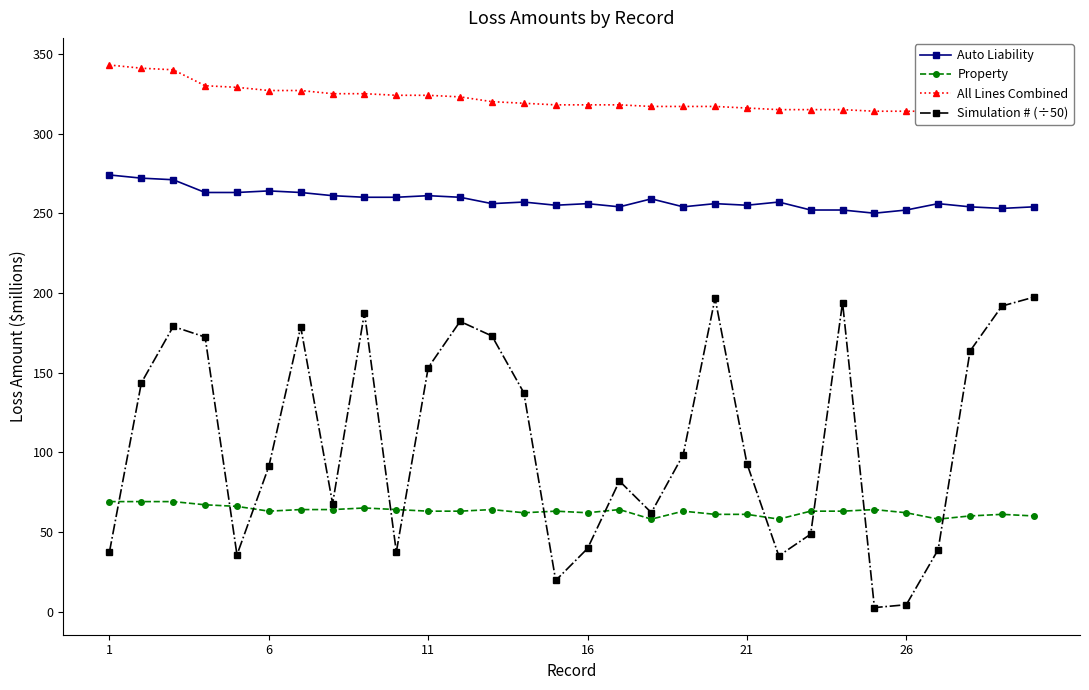

Reading left to right, transcribe all the data shown in this chart.

Auto Liability: 274.0	272.0	271.0	263.0	263.0	264.0	263.0	261.0	260.0	260.0	261.0	260.0	256.0	257.0	255.0	256.0	254.0	259.0	254.0	256.0	255.0	257.0	252.0	252.0	250.0	252.0	256.0	254.0	253.0	254.0
Property: 69.0	69.0	69.0	67.0	66.0	63.0	64.0	64.0	65.0	64.0	63.0	63.0	64.0	62.0	63.0	62.0	64.0	58.0	63.0	61.0	61.0	58.0	63.0	63.0	64.0	62.0	58.0	60.0	61.0	60.0
All Lines Combined: 343.0	341.0	340.0	330.0	329.0	327.0	327.0	325.0	325.0	324.0	324.0	323.0	320.0	319.0	318.0	318.0	318.0	317.0	317.0	317.0	316.0	315.0	315.0	315.0	314.0	314.0	314.0	314.0	314.0	314.0
Simulation # (÷50): 37.5	143.5	178.9	172.3	35.6	91.1	178.6	67.7	187.6	37.4	153.1	182.1	172.9	137.3	19.5	39.6	81.9	62.1	98.4	196.7	92.9	34.9	48.6	193.9	2.5	4.3	38.9	163.5	191.7	197.3